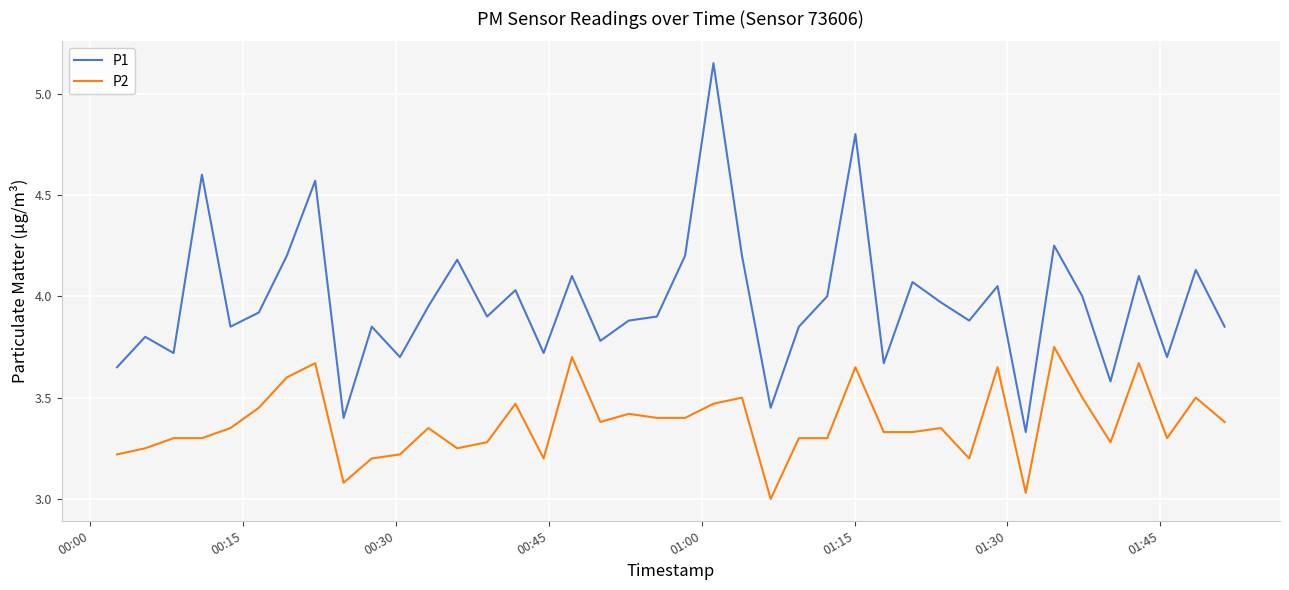

What are all the series names shown in the legend?

P1, P2